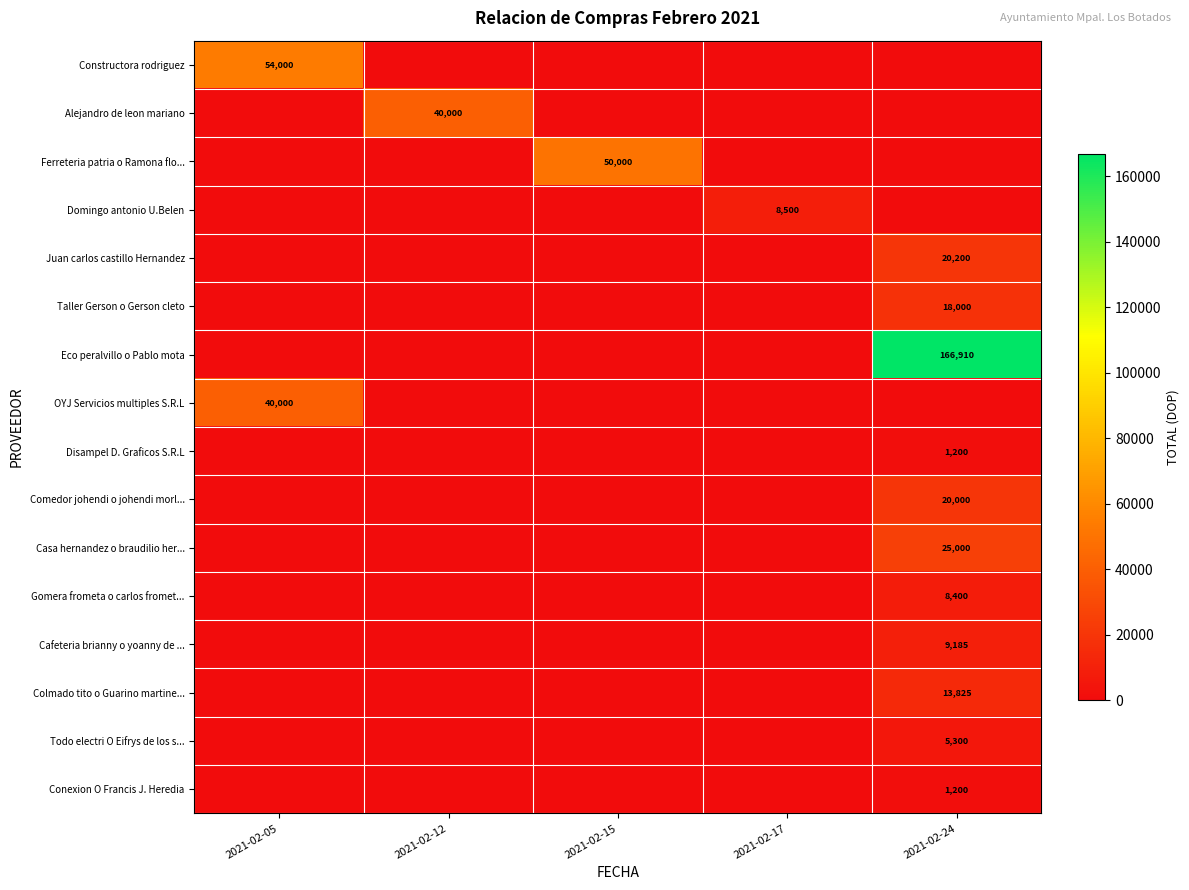

Is it true that Casa hernandez o braudilio her... equals 38689 at 2021-02-24?

False